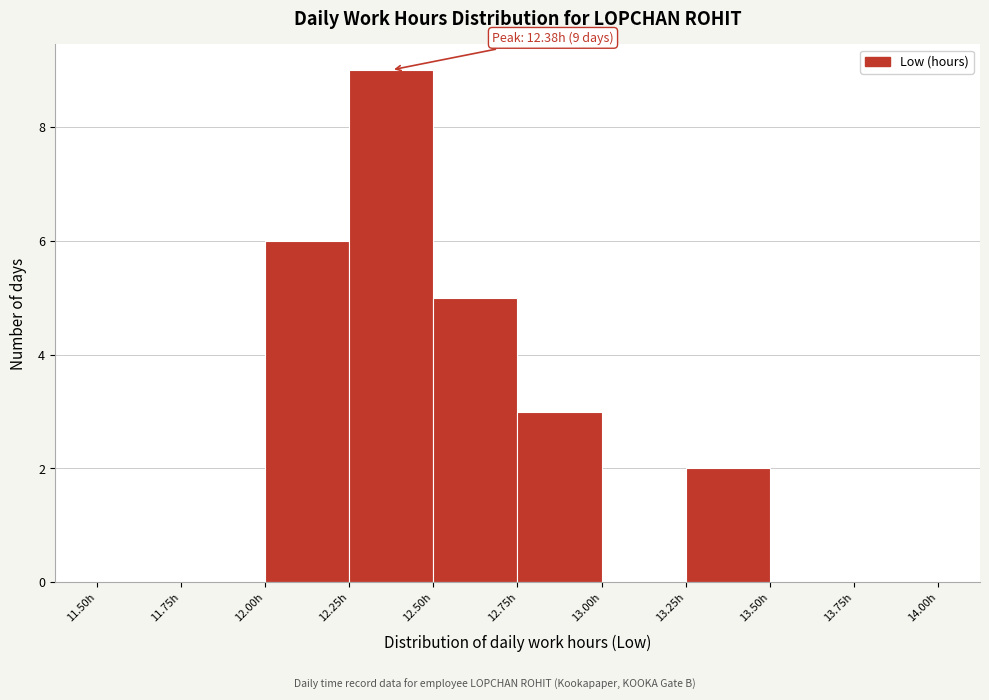

Which range on the x-axis has the tallest bar?

12.25 to 12.50